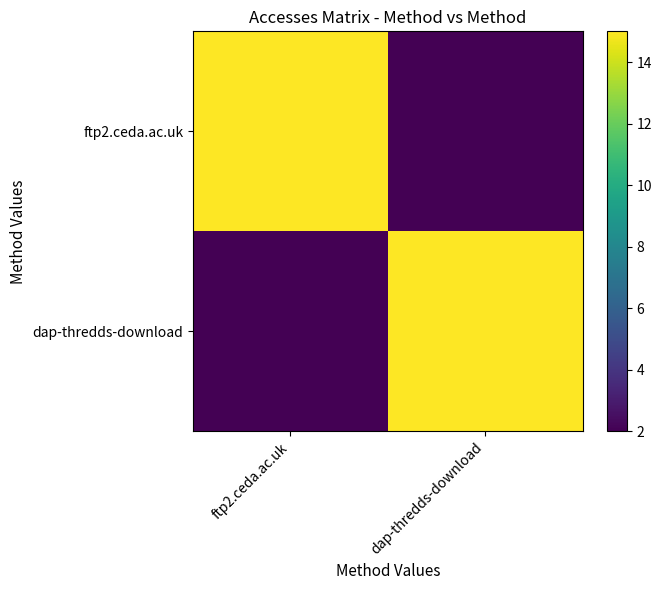

Between ftp2.ceda.ac.uk and dap-thredds-download, which is larger?

ftp2.ceda.ac.uk